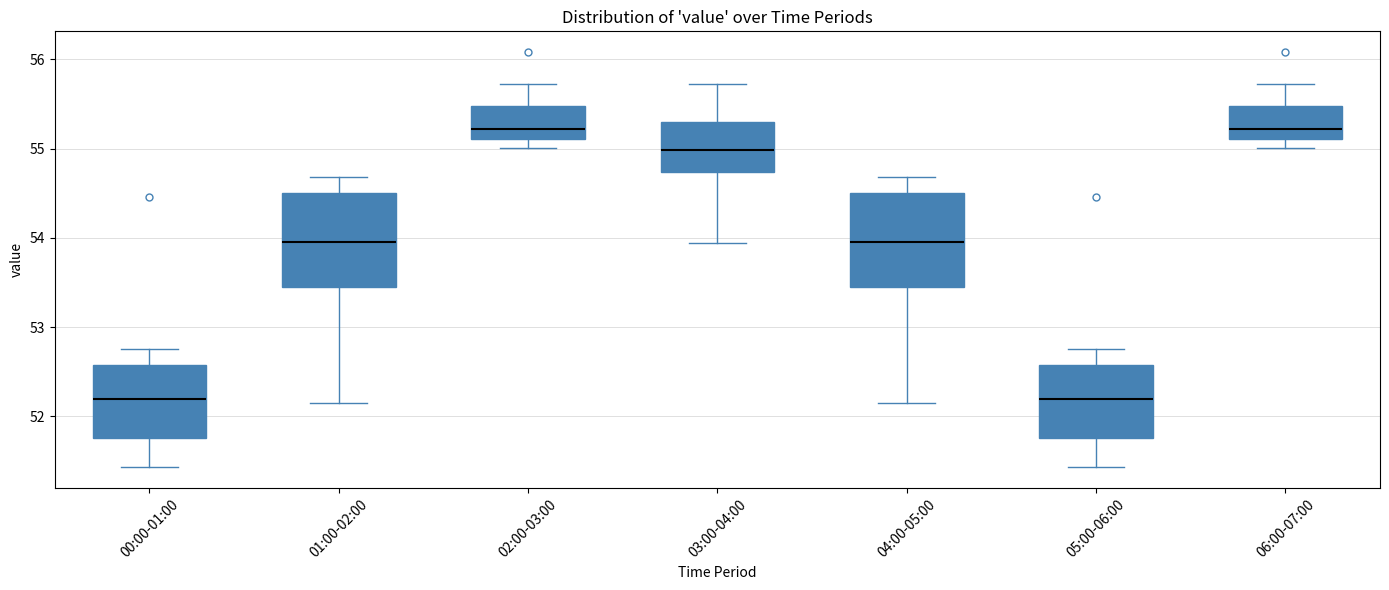

Where does the median line of the box for 02:00-03:00 sit on the y-axis? The values are not printed on the chart, so give them approximately, as read against the axis.

55.2